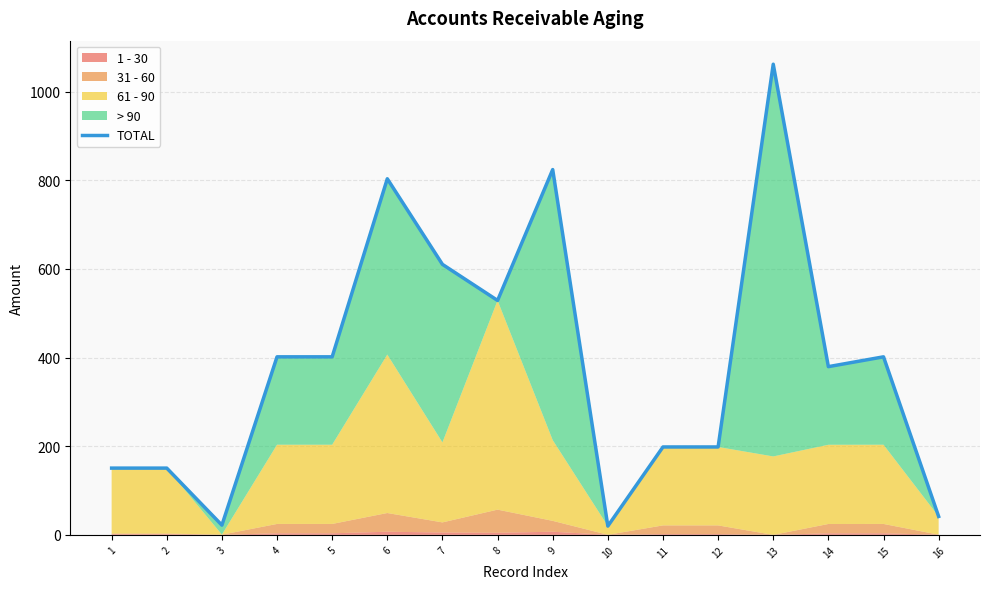

What is the approximate value at 4?

401.7